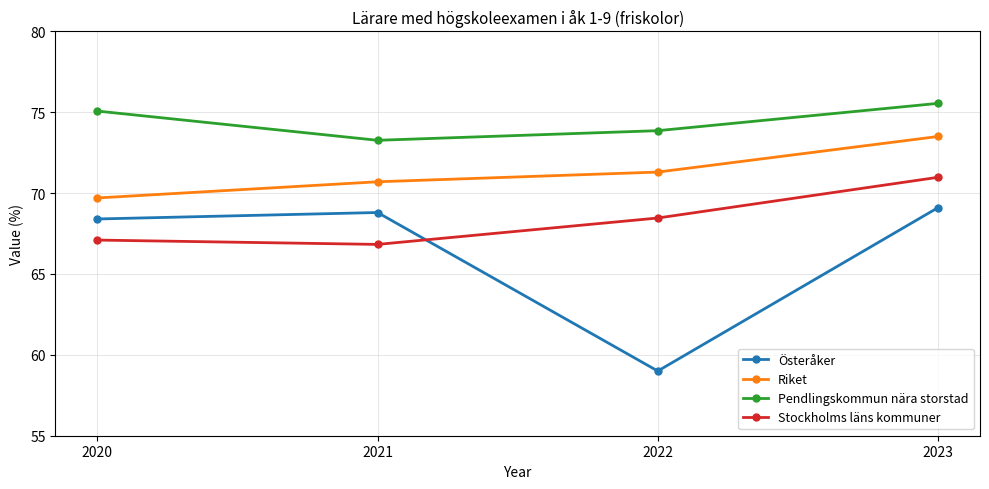

Which category has the highest value across all series?

2023